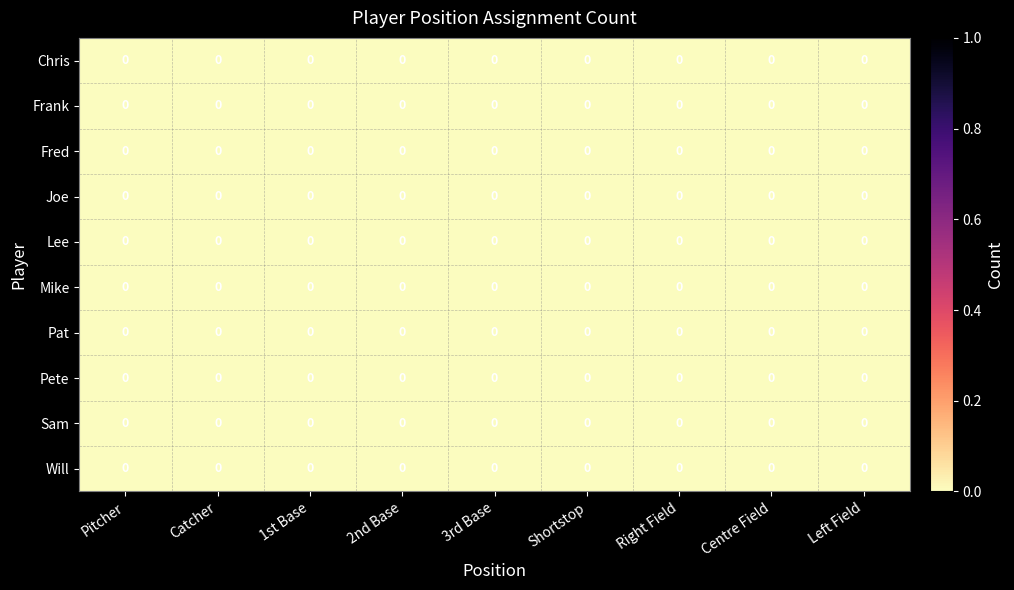

Count the number of data series in this chart.

10